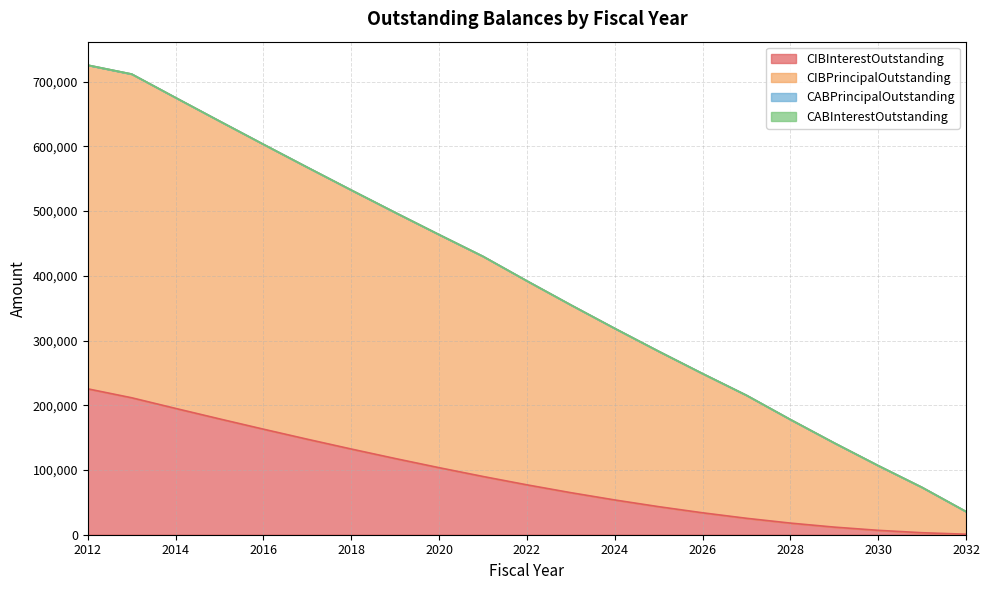

Which series changed the most between 2013 and 2028?

CIBPrincipalOutstanding